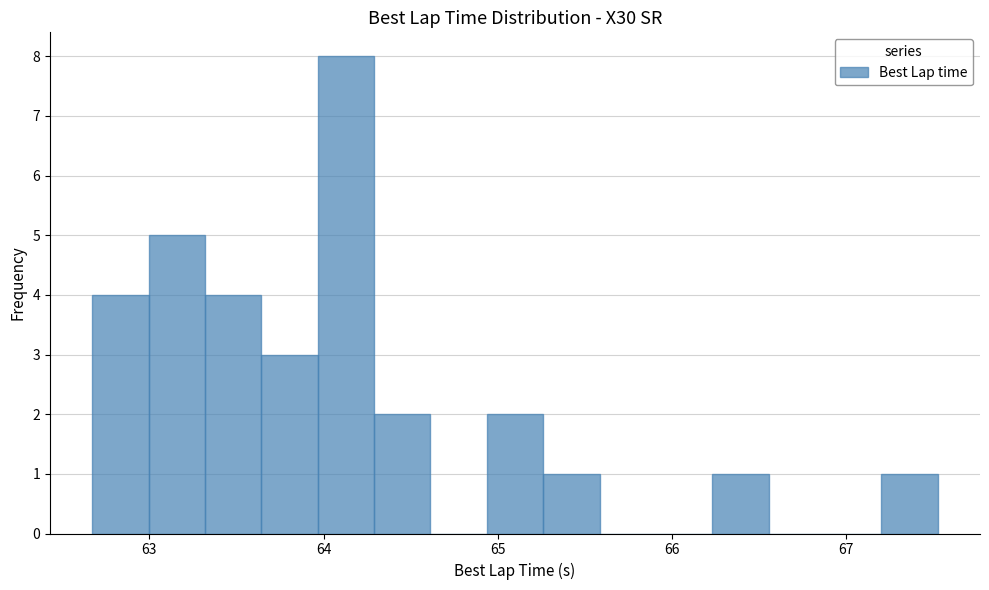

Read against the x-axis, roughly where is the centre of the tallest bar?

64.1